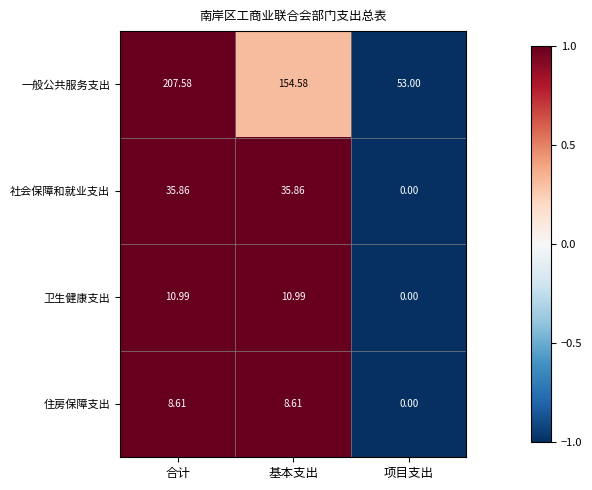

At which category does the chart reach its minimum across all series?

项目支出